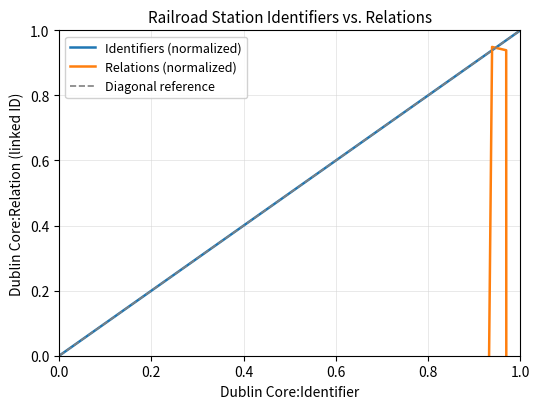

How many data points in Relation (linked ID) are above 0?

2